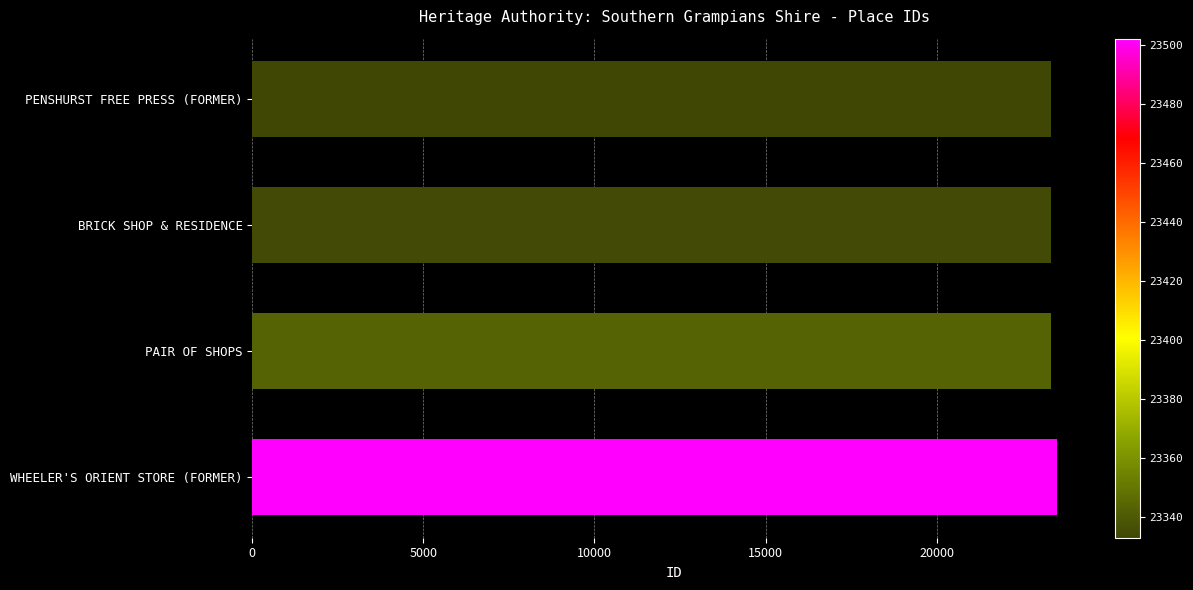

True or false: the data shows 6527 at BRICK SHOP & RESIDENCE.

False